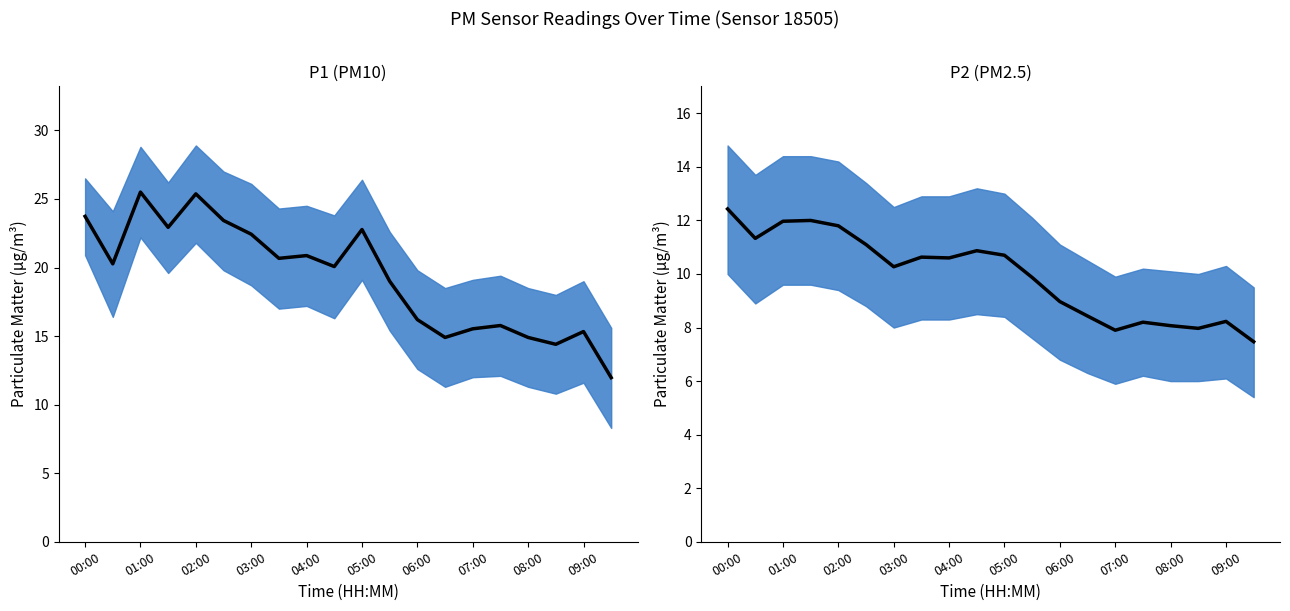

What is the difference between the maximum and minimum values in the P1 mean series?

13.5